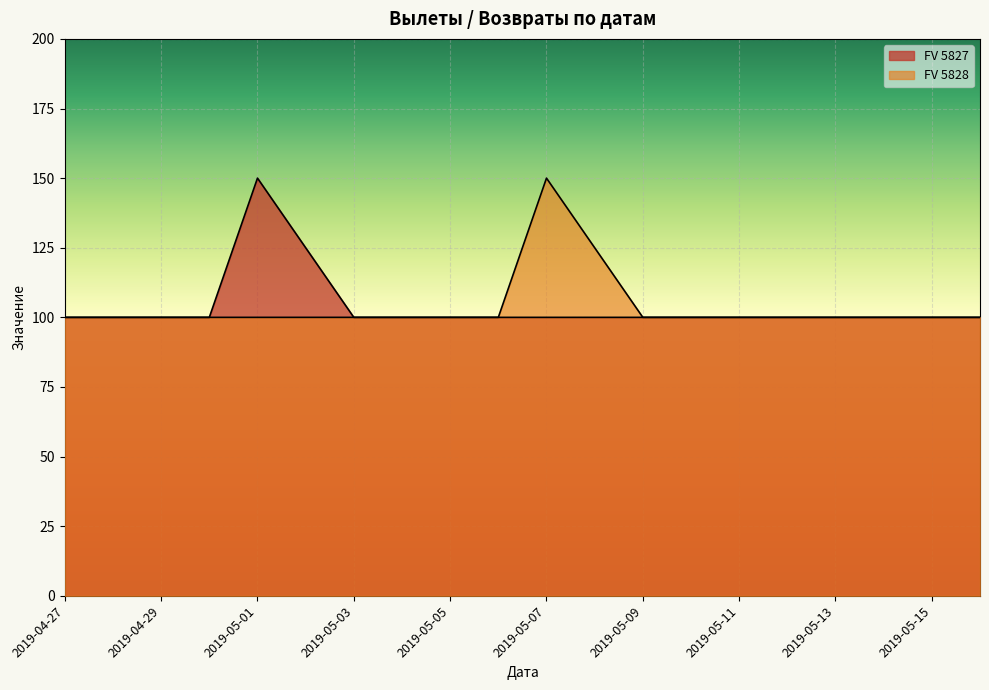

The FV 5828 series shows 141 at 2019-05-01. True or false?

False